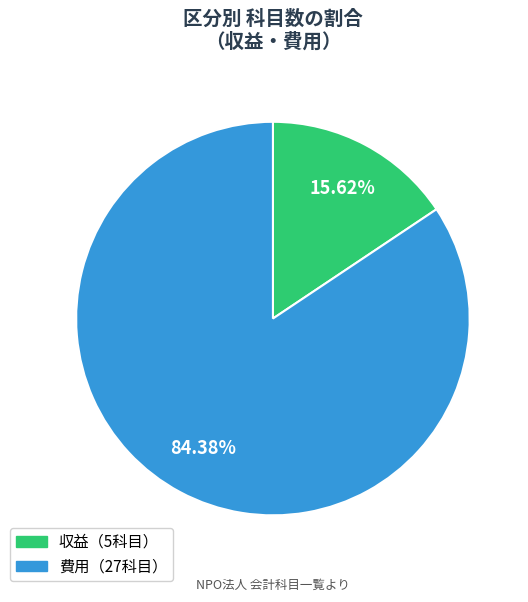

Is there a majority slice in this chart?

Yes